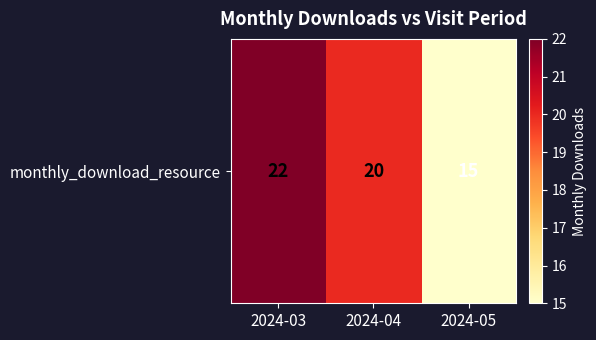

Rank the categories by value from lowest to highest.

2024-05, 2024-04, 2024-03